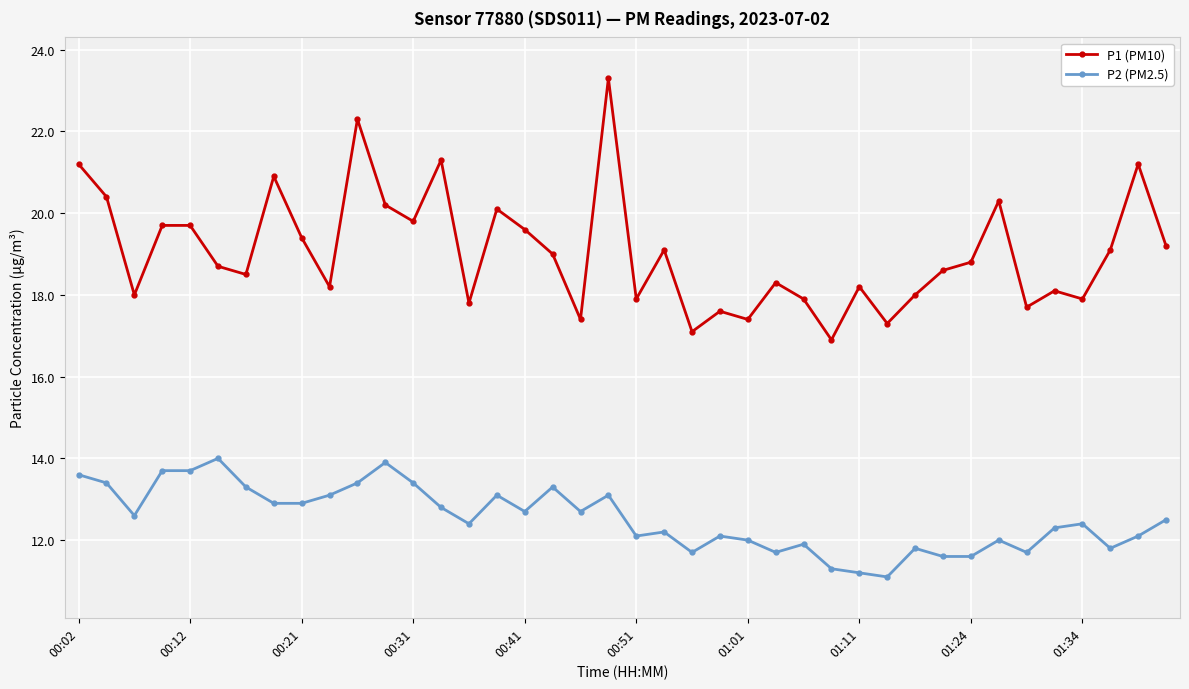

How many distinct data groups are displayed?

2